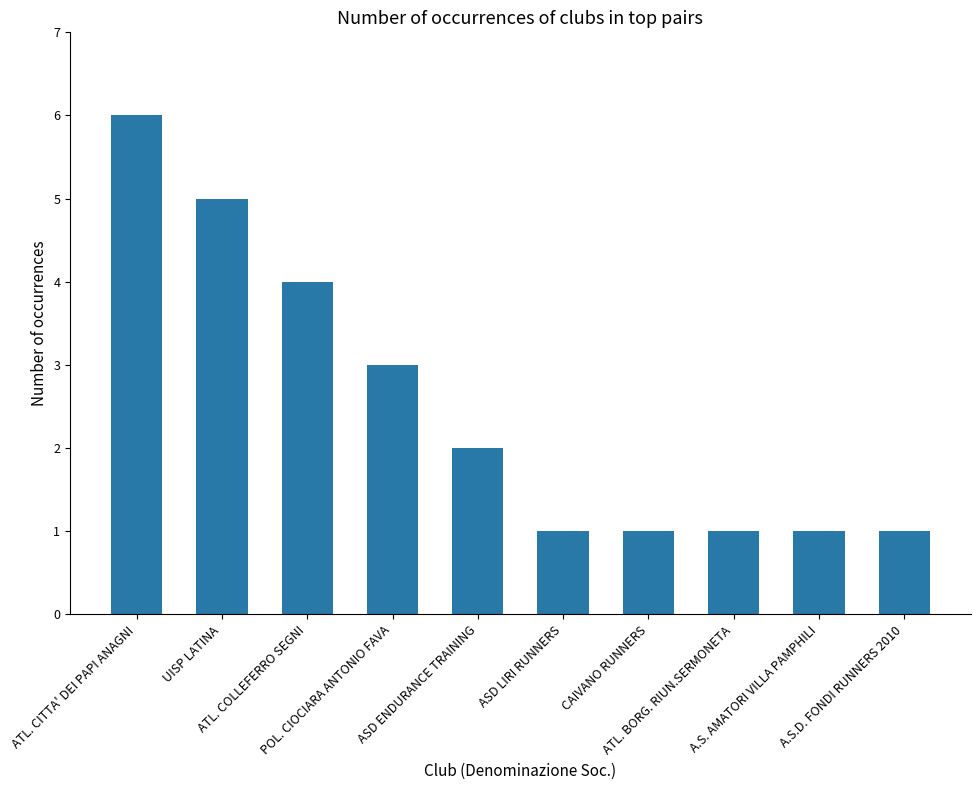

What is the value of the 8th bar from the left?

1